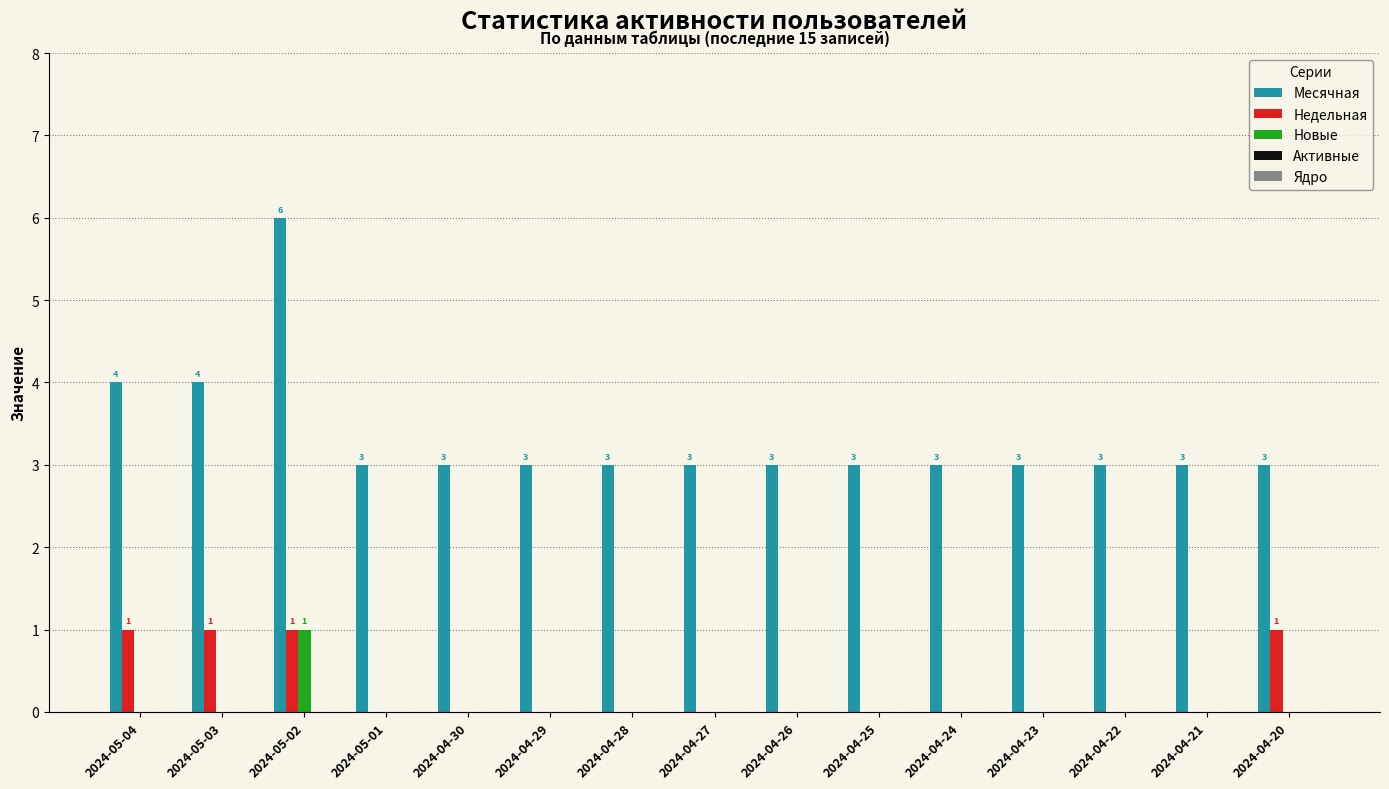

Which label corresponds to the largest value in the chart?

2024-05-02